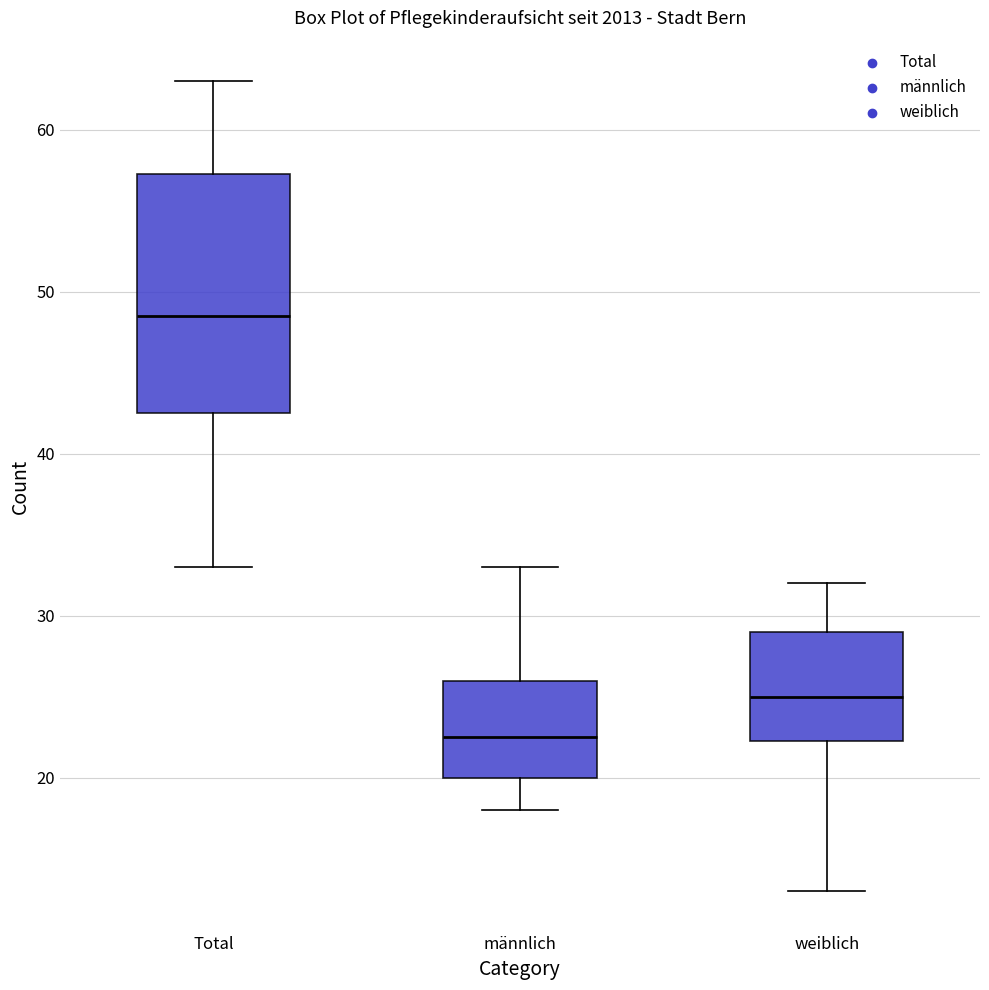

Comparing the boxes themselves (not the whiskers), which one is the tallest?

Total